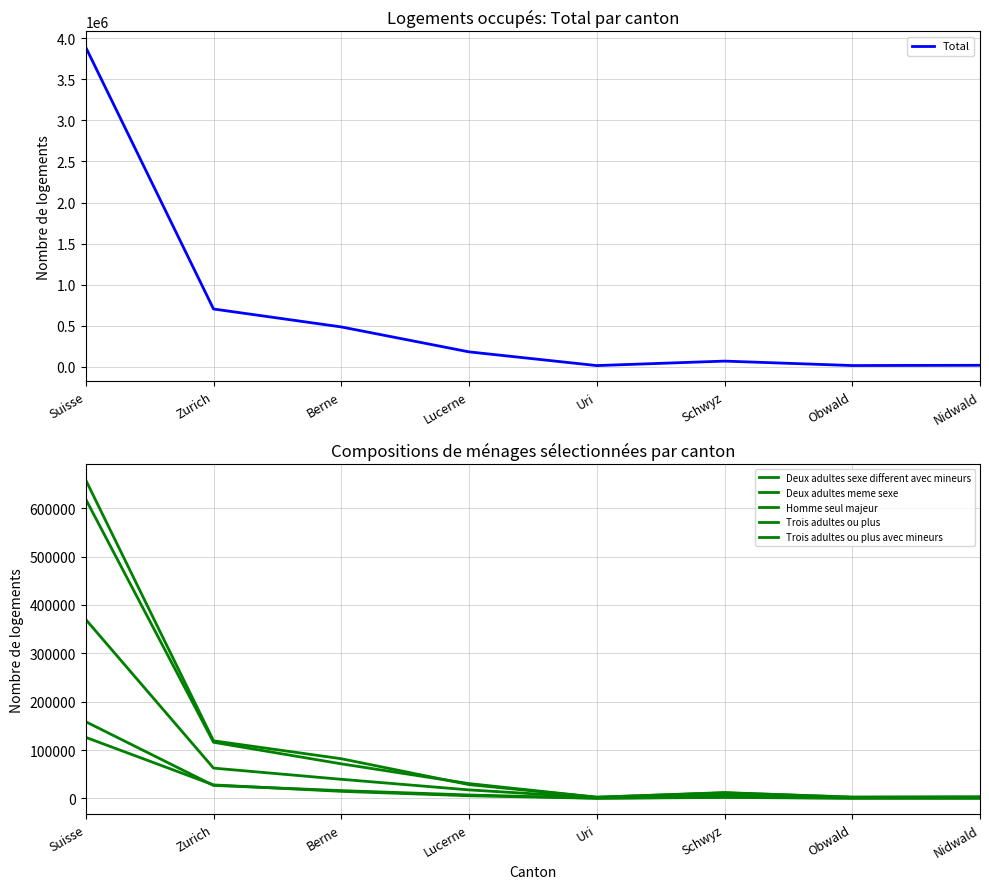

What is the difference between the maximum and minimum values in the Homme seul majeur series?

655706